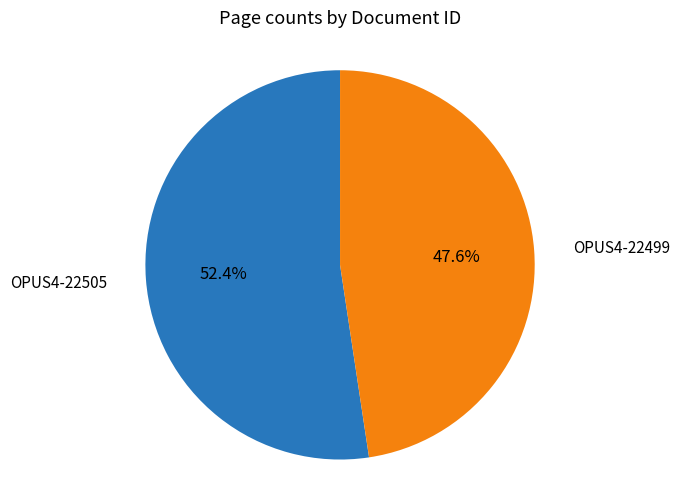

What percentage do OPUS4-22505 and OPUS4-22499 together represent?

100.0%